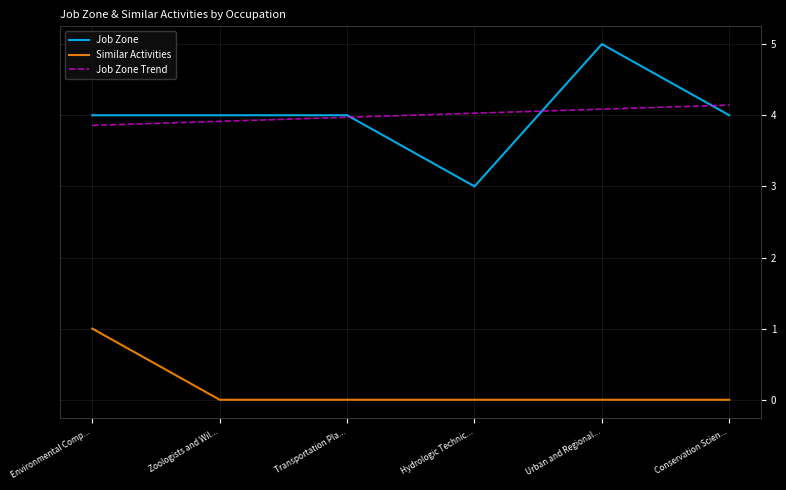

True or false: Job Zone Trend and Similar Activities intersect in this chart.

False